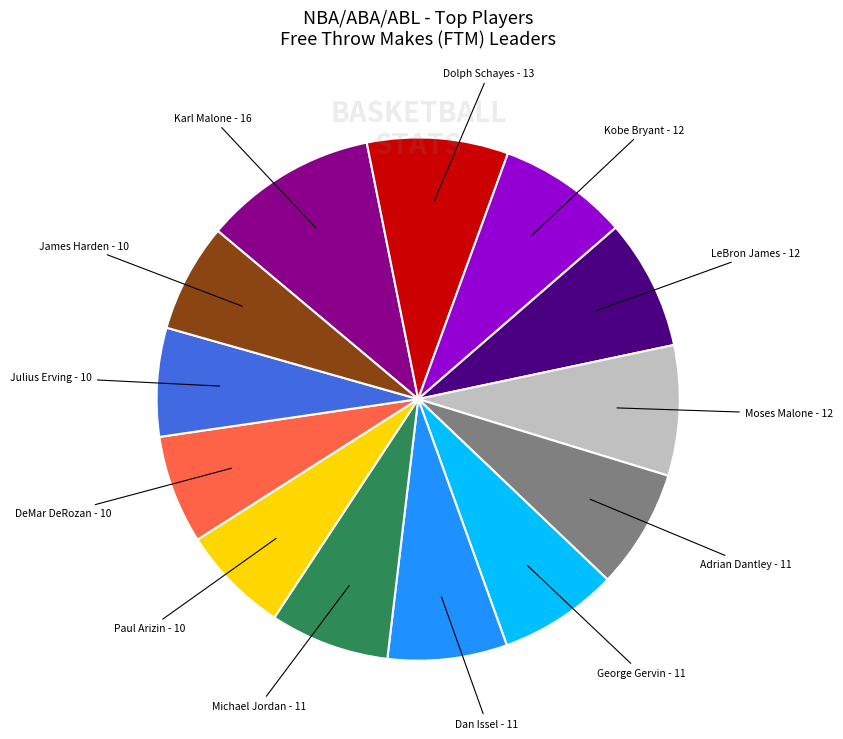

Combined, do Kobe Bryant and Karl Malone account for over 50%?

No